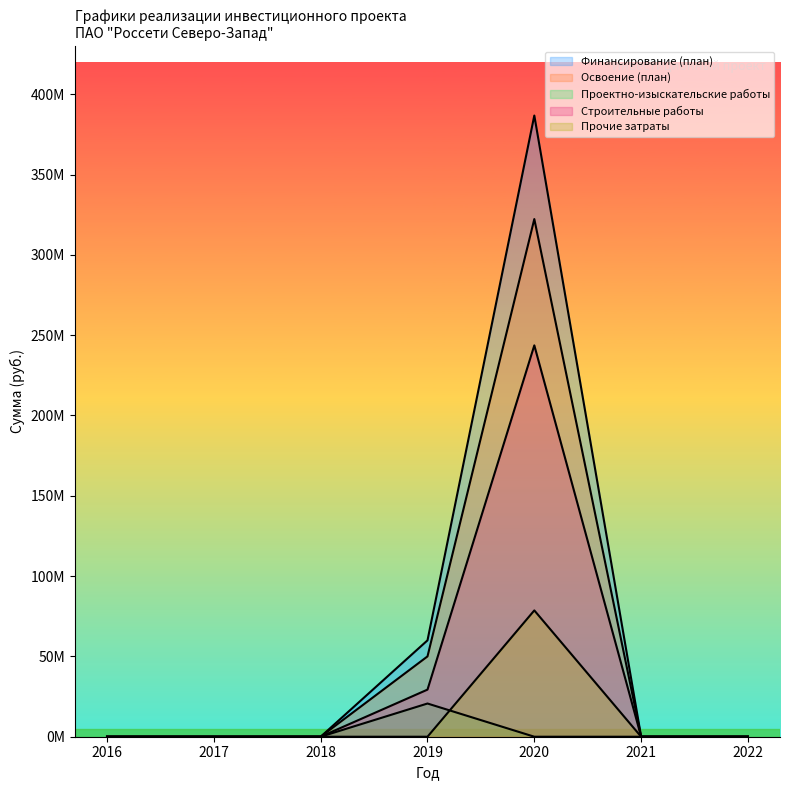

In Строительные работы, how many points are higher than both neighbors (excluding endpoints)?

1